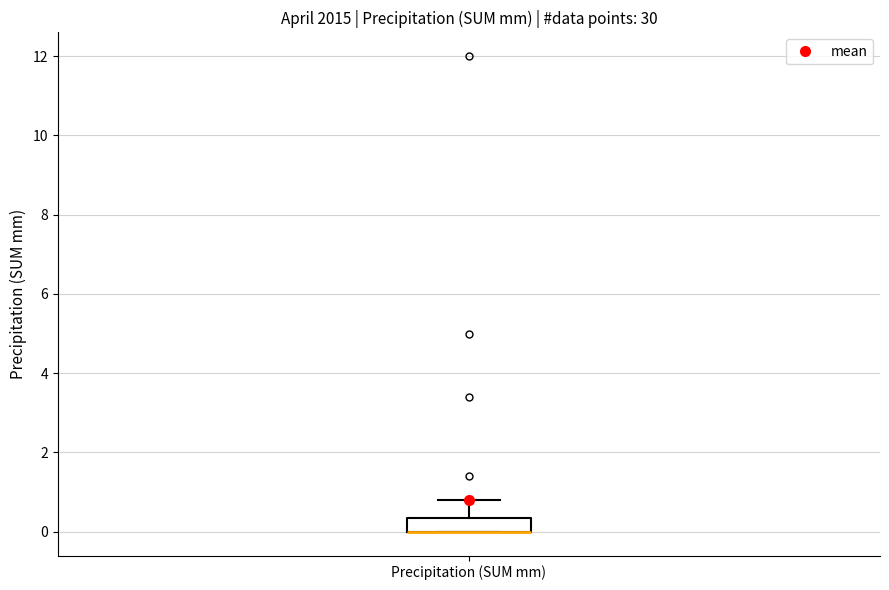

Where is the lower edge of the box for Precipitation (SUM mm) on the y-axis? The values are not printed on the chart, so give them approximately, as read against the axis.

0.0